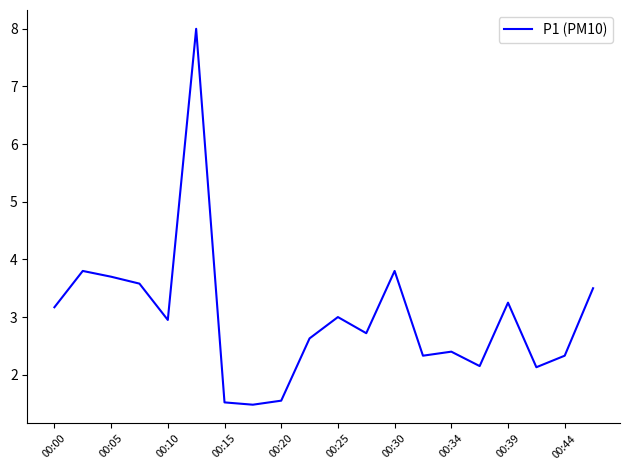

How many lines are shown in the chart?

1